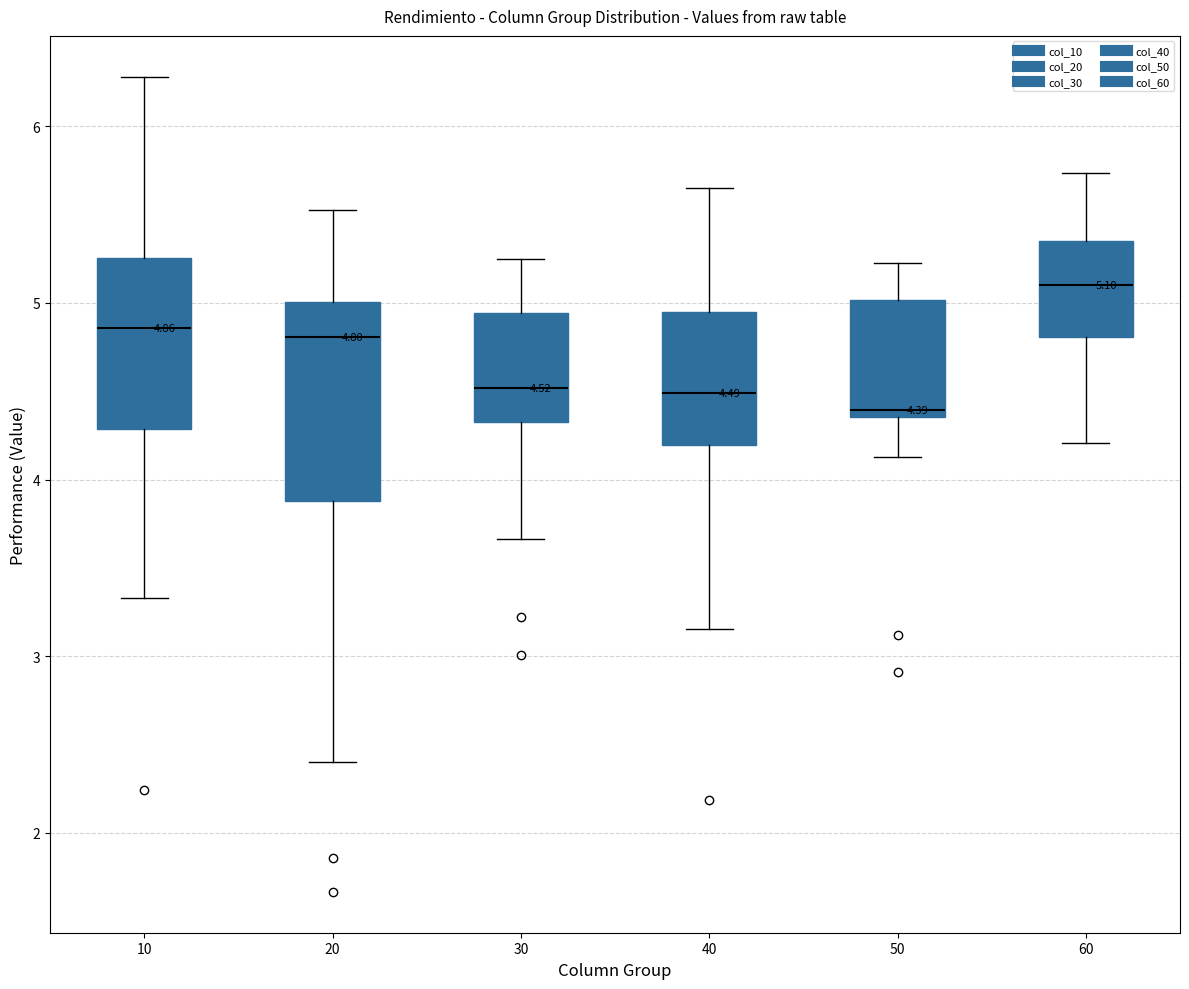

Comparing the boxes themselves (not the whiskers), which one is the tallest?

20